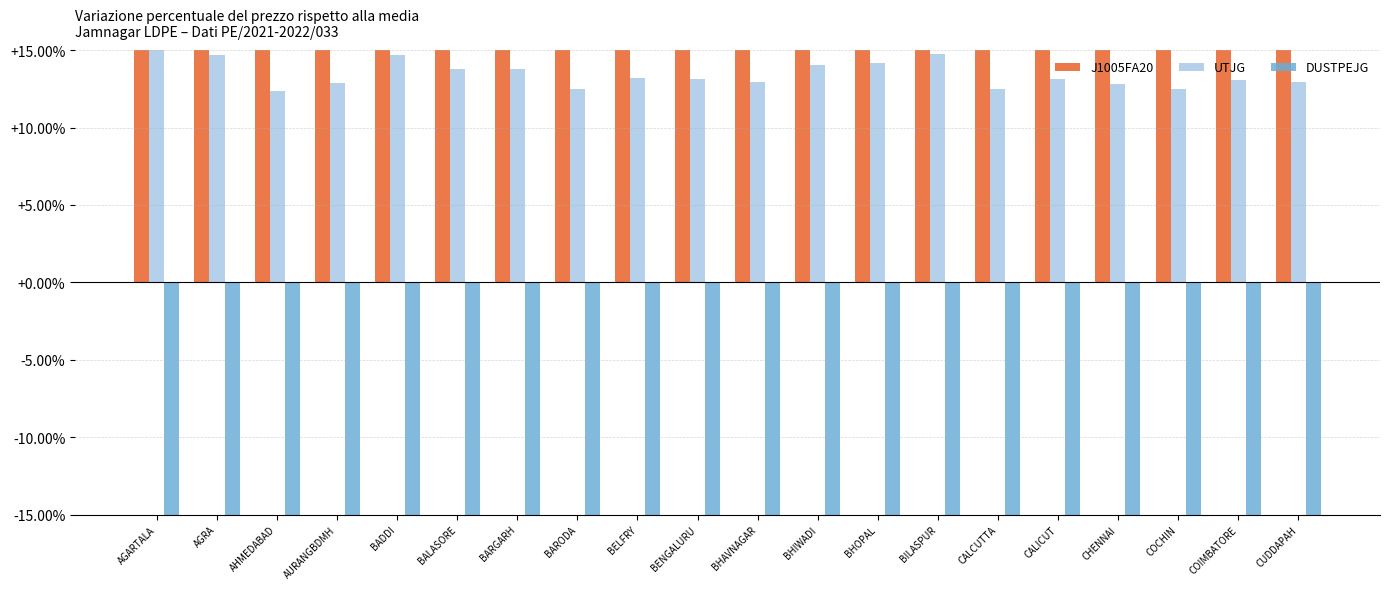

What is the sum of the UTJG values at BARGARH and COIMBATORE?

26.8